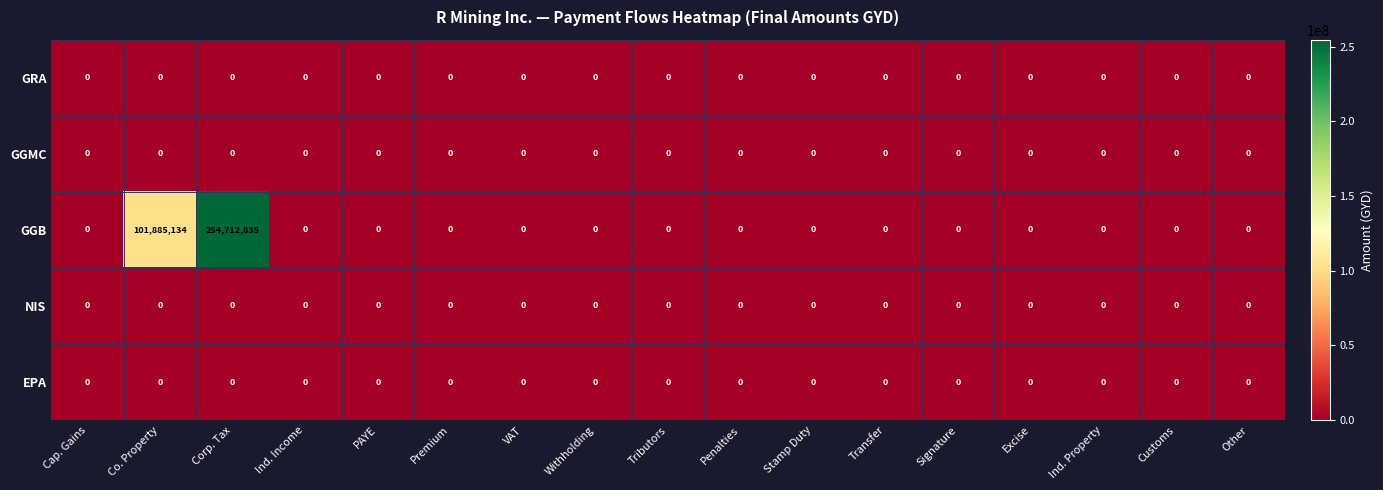

Which series has the widest spread of values?

GGB